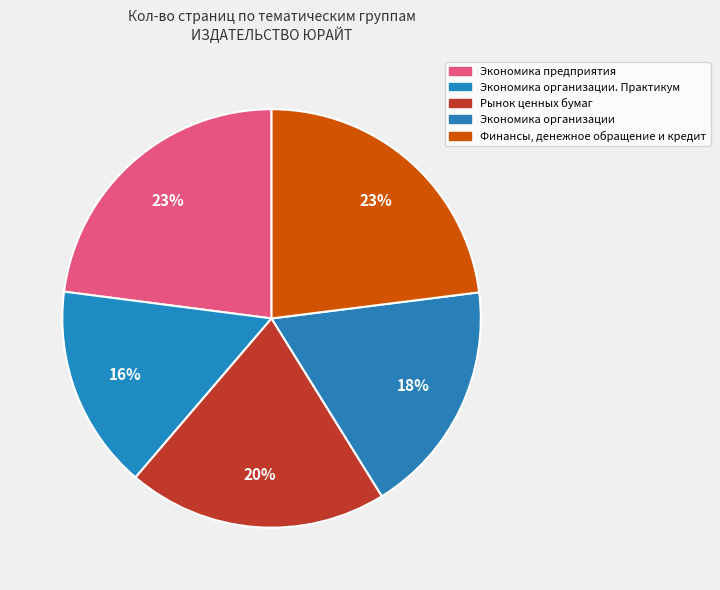

Is there any slice that represents more than half of the pie?

No